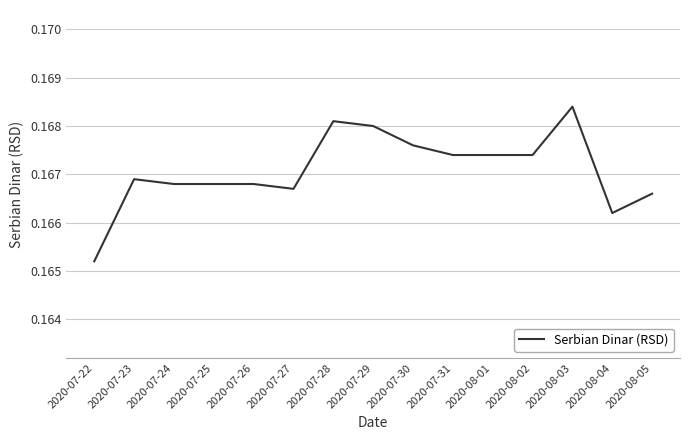

Which has a higher value, 2020-07-24 or 2020-08-03?

2020-08-03